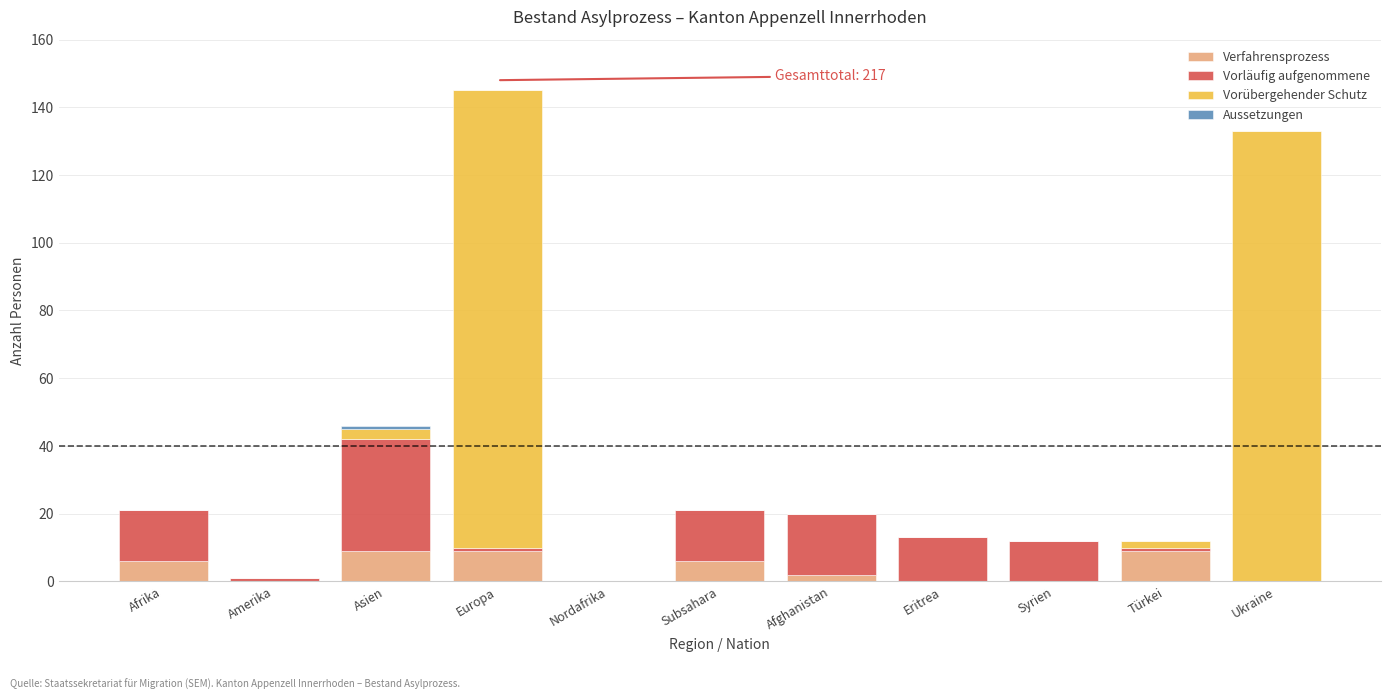

What is the highest value of the Verfahrensprozess series?

9